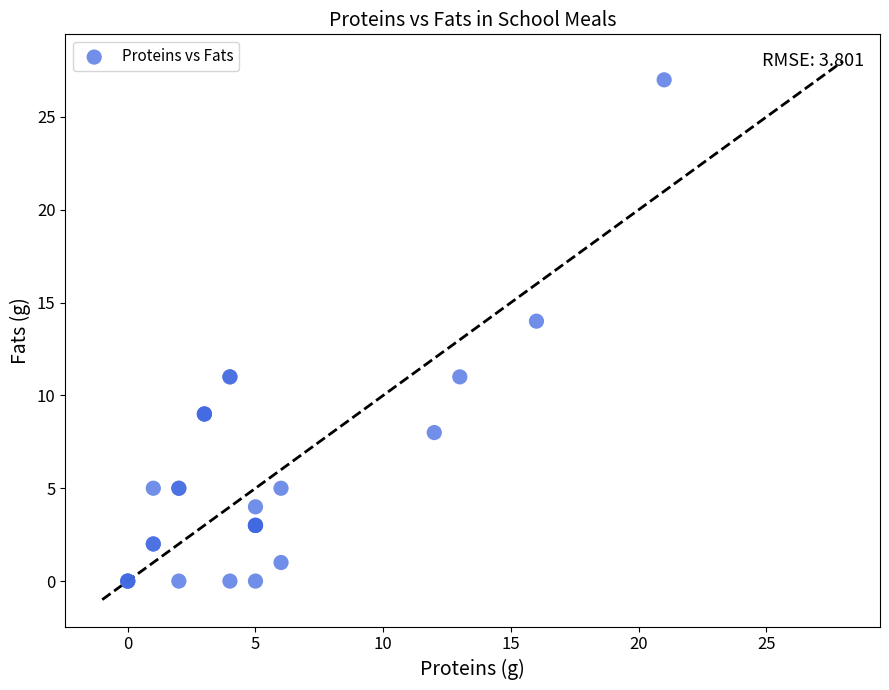

What Y value in the scatter plot is closest to 13?

14